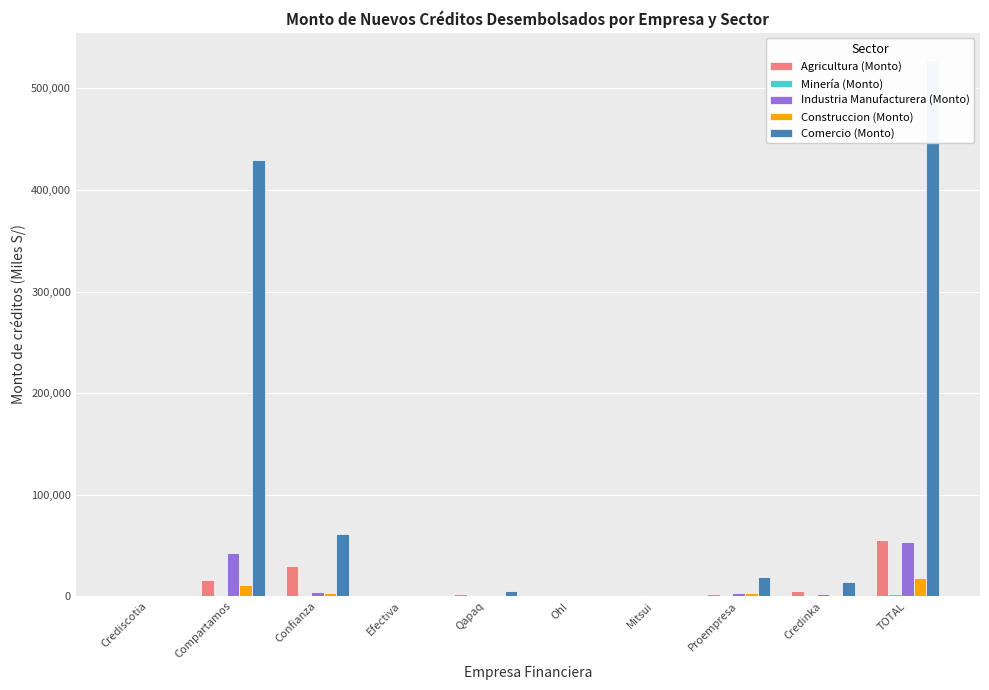

How many series are shown in this chart?

5